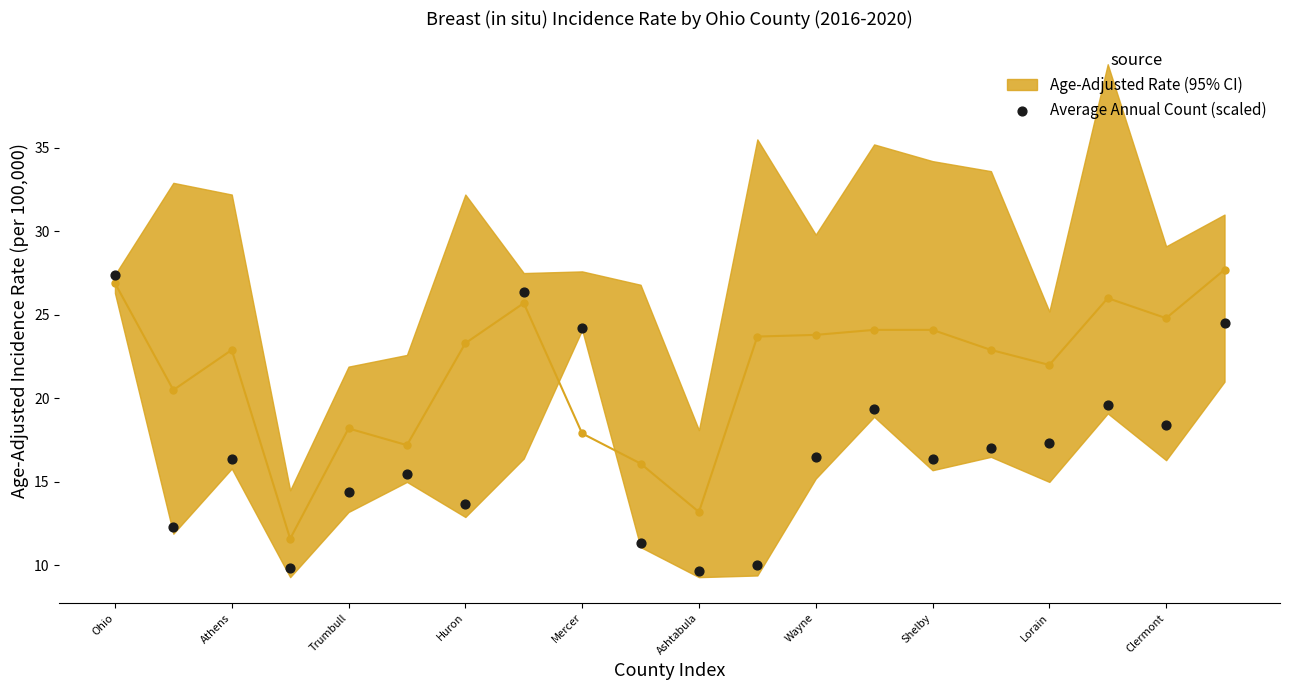

Between 14 and 19, which is larger?

19